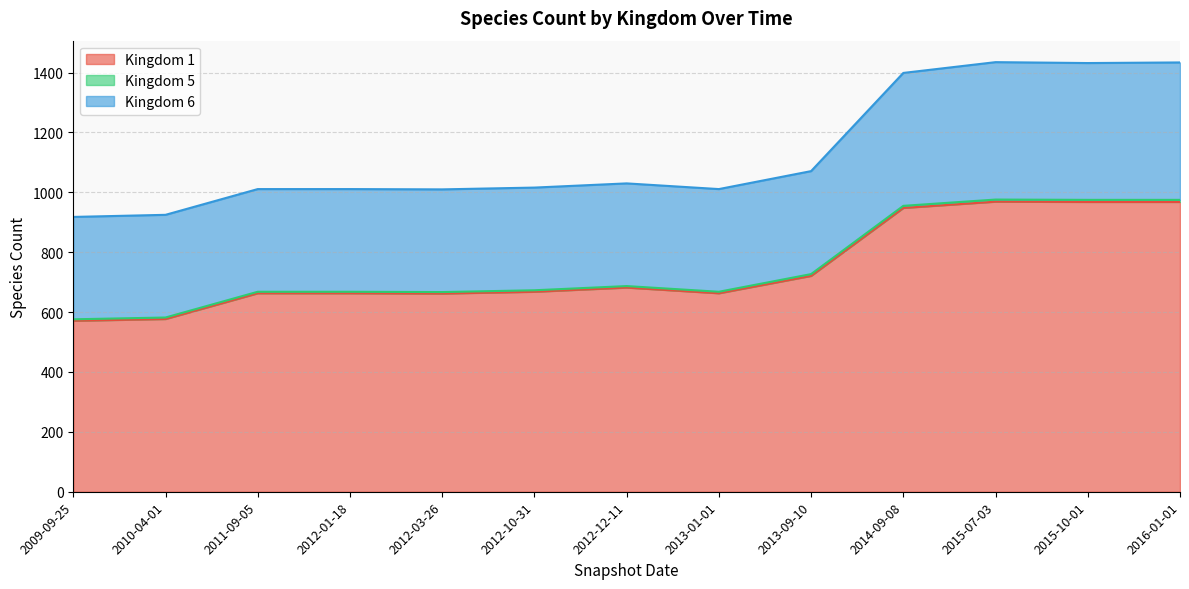

Does the chart have visible grid lines?

Yes